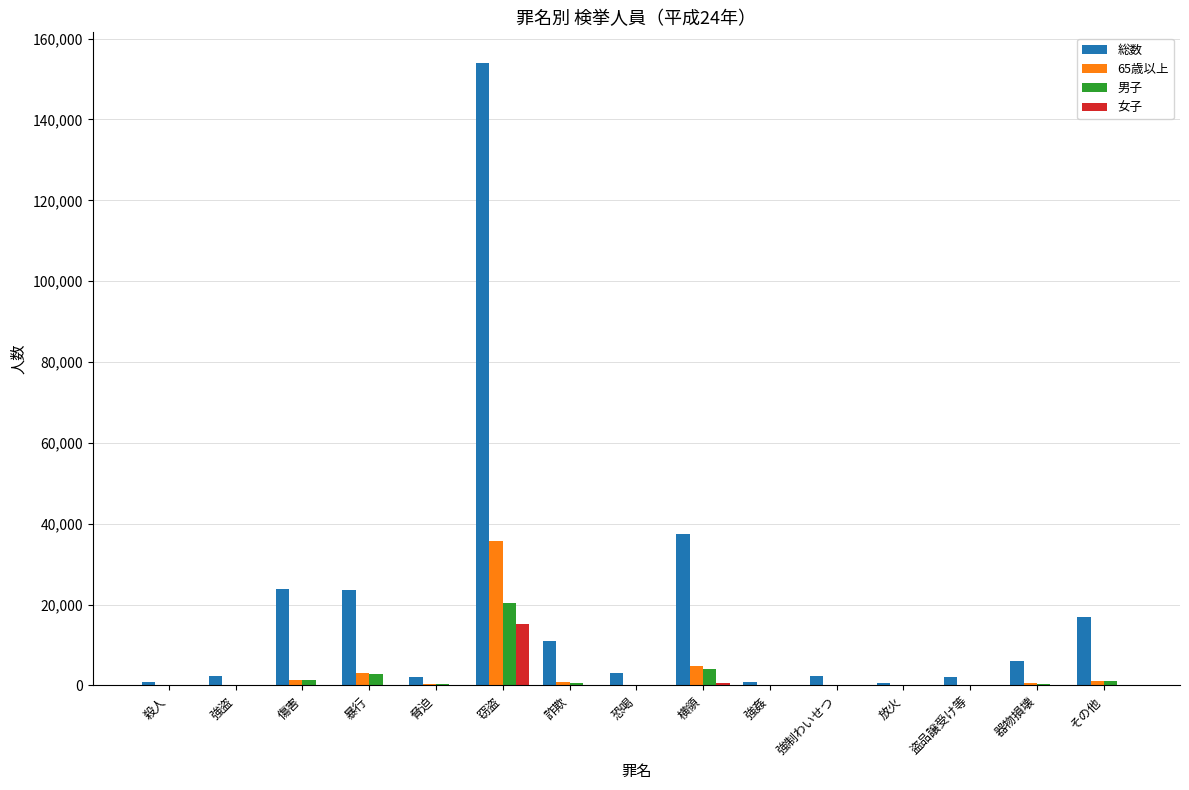

Is the value of 65歳以上 at 傷害 greater than the value of 総数 at 恐喝?

No